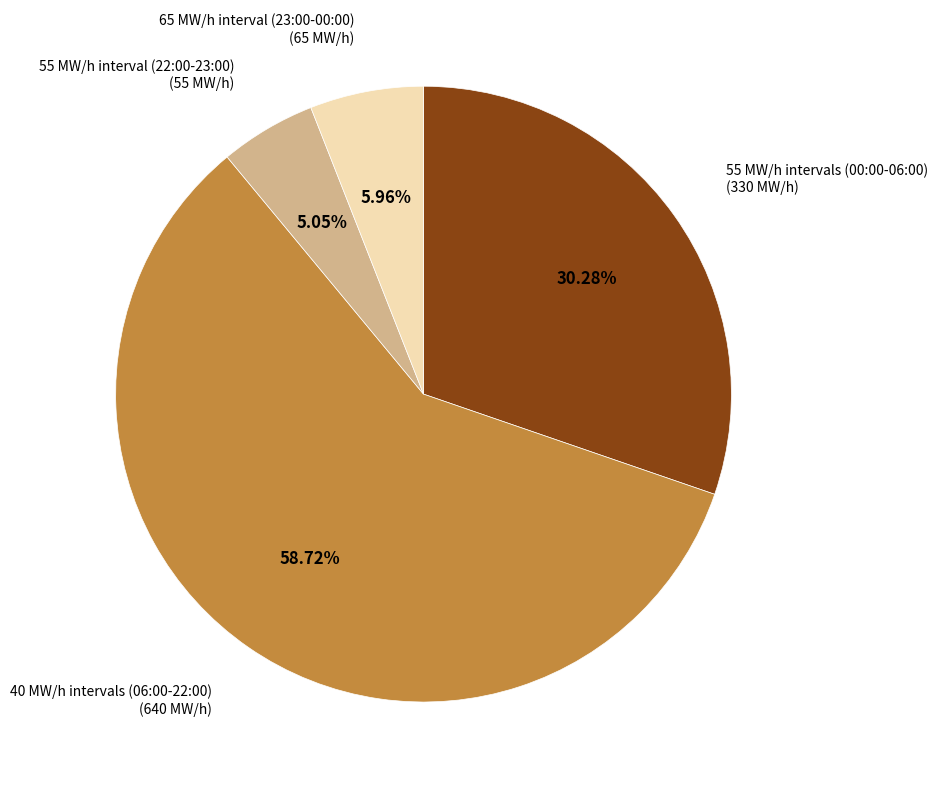

Combined, do 55 MW/h intervals (00:00-06:00) and 40 MW/h intervals (06:00-22:00) account for over 50%?

Yes